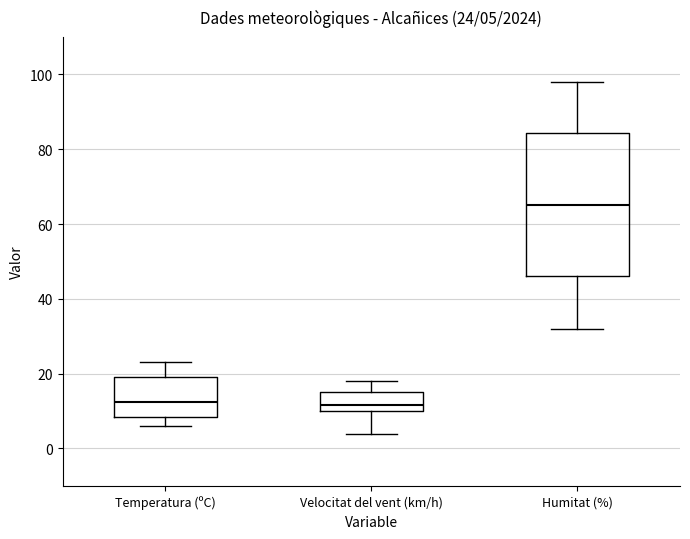

Which box's median line is the highest?

Humitat (%)